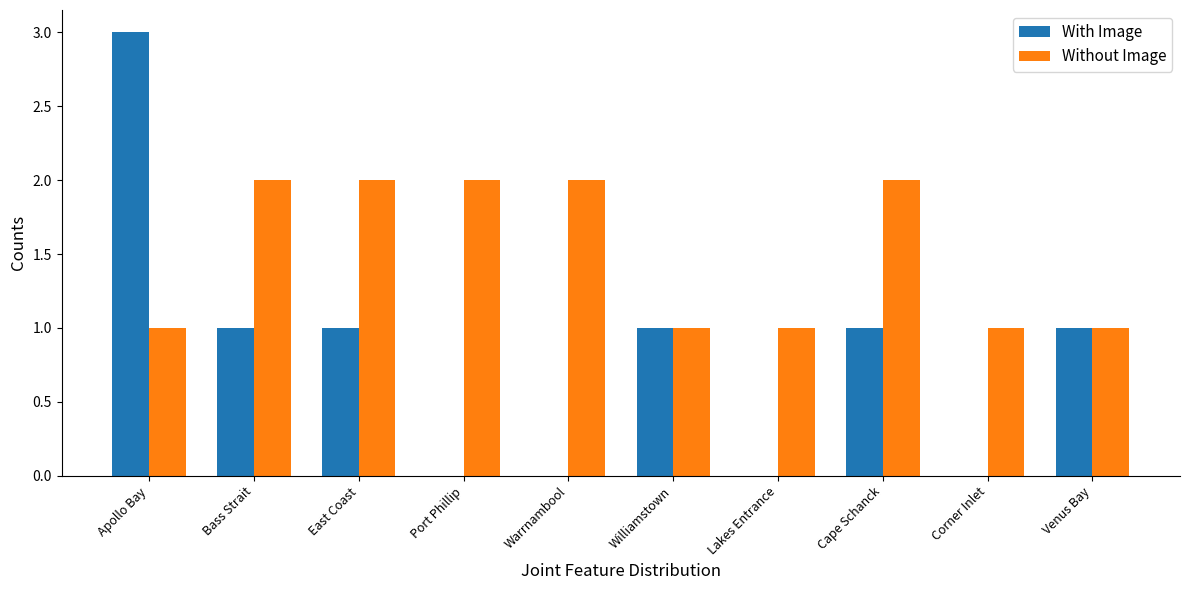

What is the sum of all Without Image values?

15